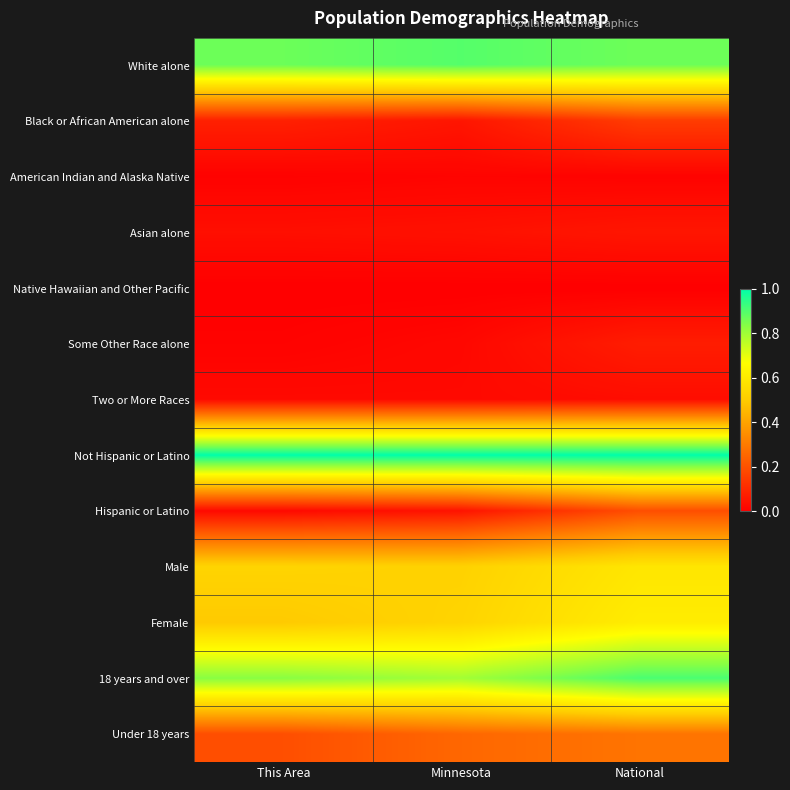

Between This Area and Minnesota, which is larger?

Minnesota